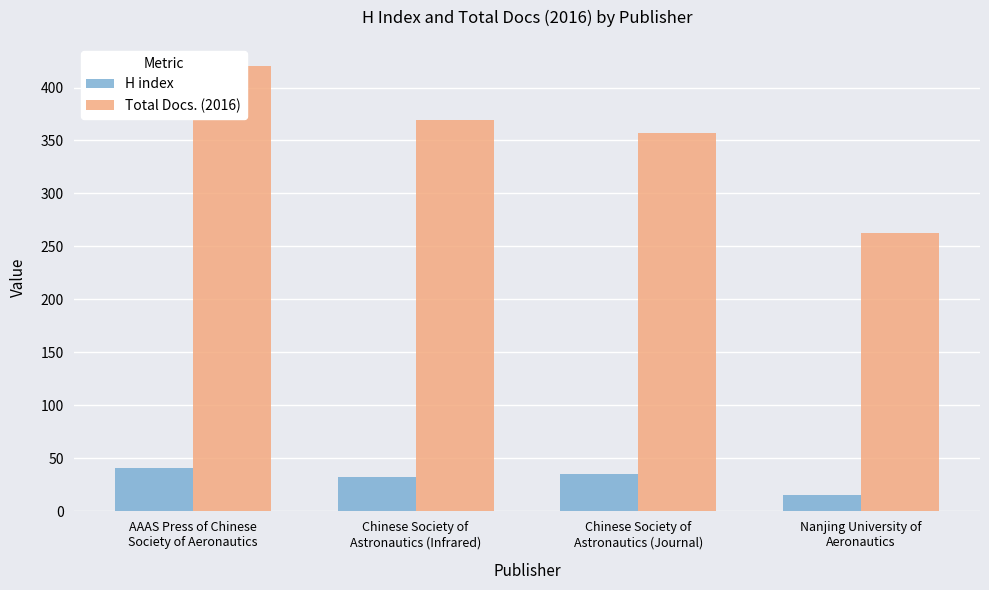

Are the bars horizontal?

No